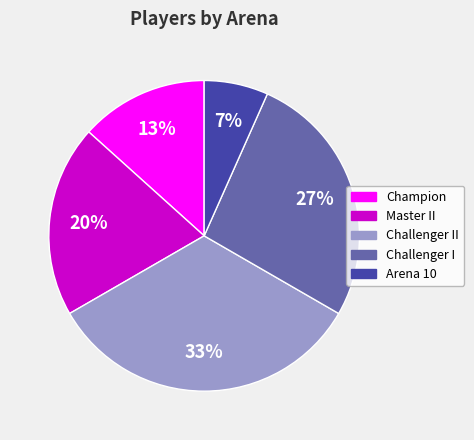

Is there a majority slice in this chart?

No